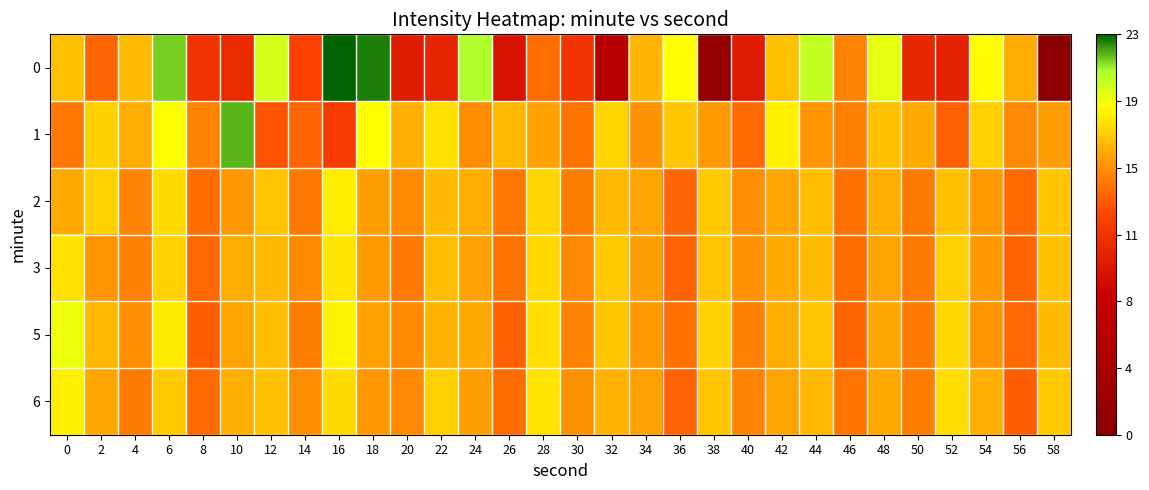

At which category does the chart reach its peak across all series?

16